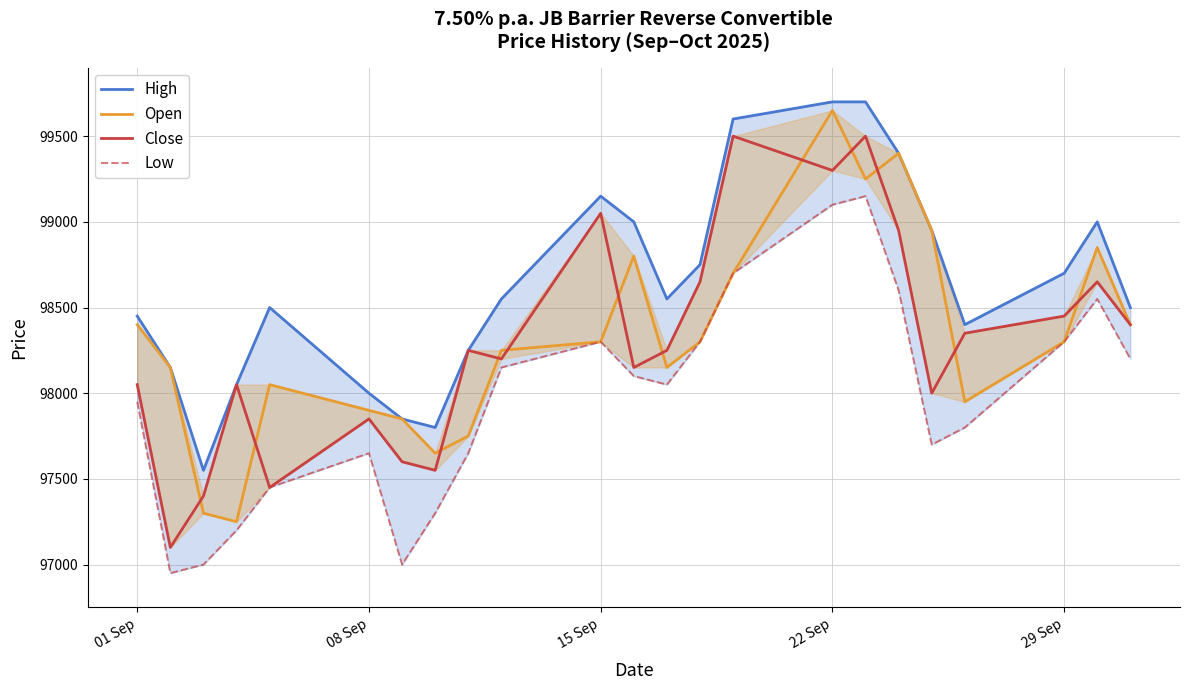

Where is Open nearest to the value 98450?

01 Sep